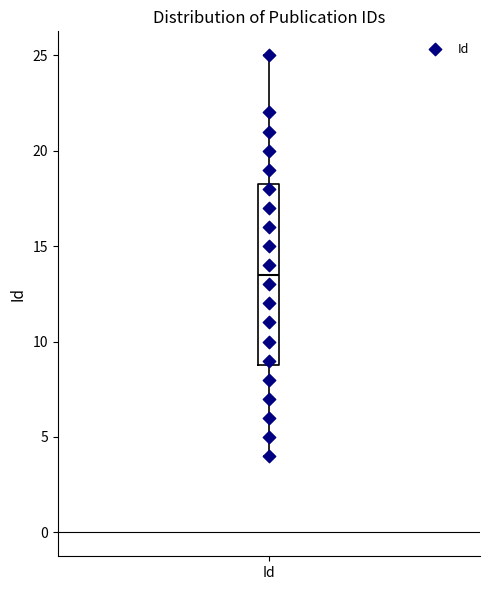

Where does the median line of the box for Id sit on the y-axis? The values are not printed on the chart, so give them approximately, as read against the axis.

13.5